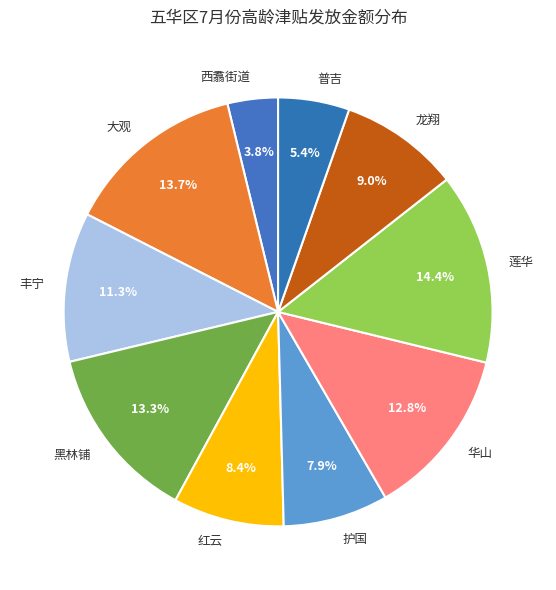

What percentage is the 西翥街道 slice, to the nearest percent?

4%